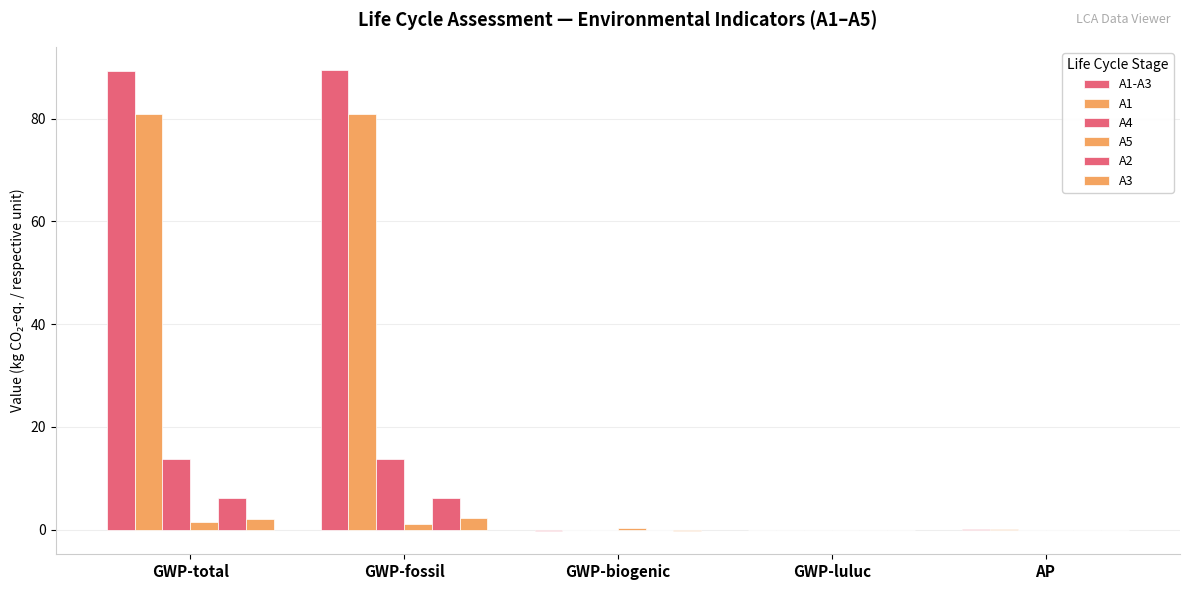

How many categories are shown in the chart?

5